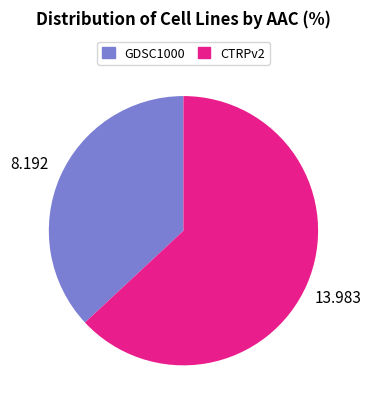

What is the smallest slice in the pie chart?

GDSC1000